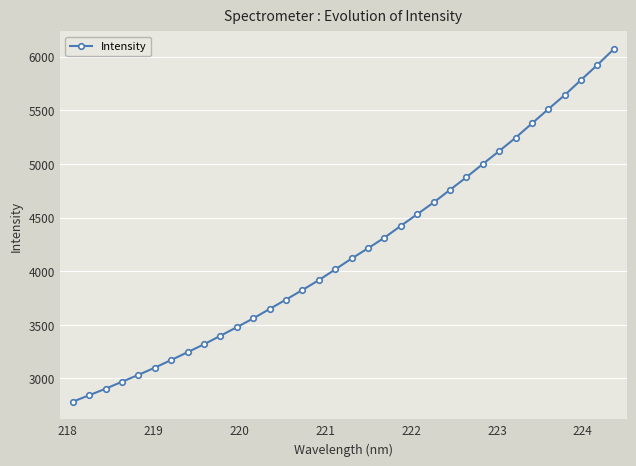

What is the smallest value displayed?

2783.2